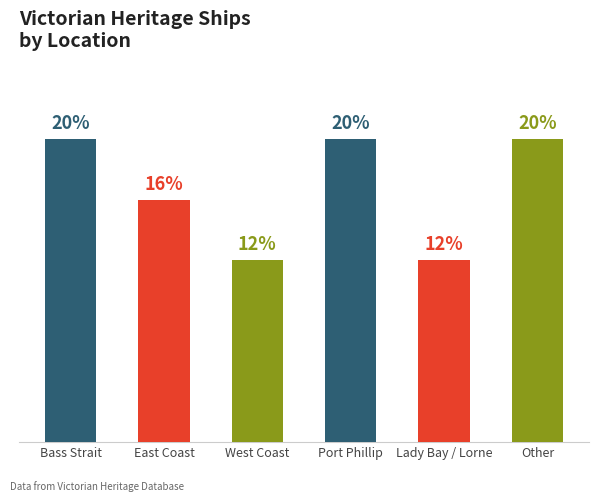

Does the chart contain any negative values?

No